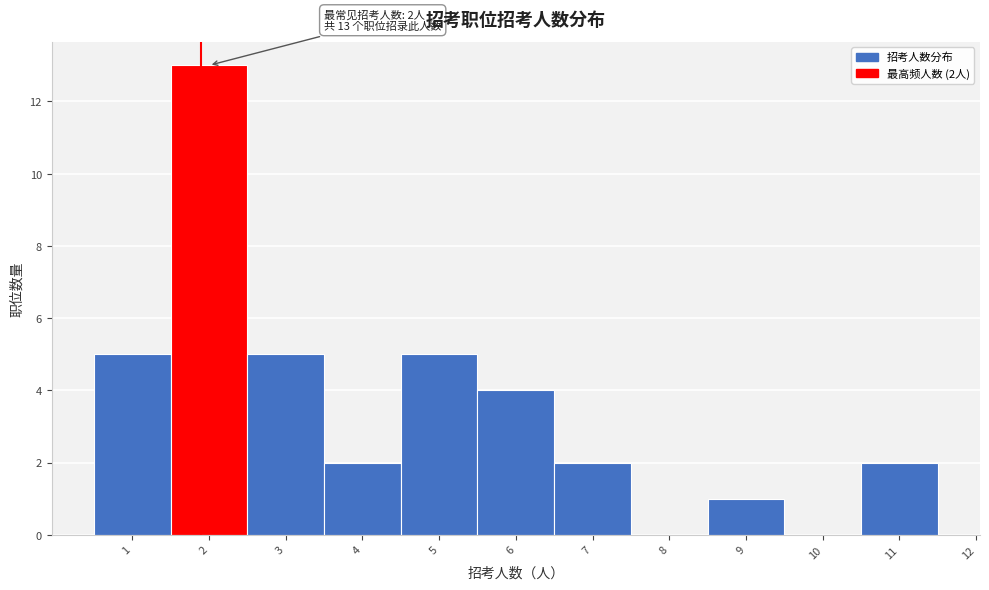

Over which range of the x-axis is the bar tallest?

1.5 to 2.5